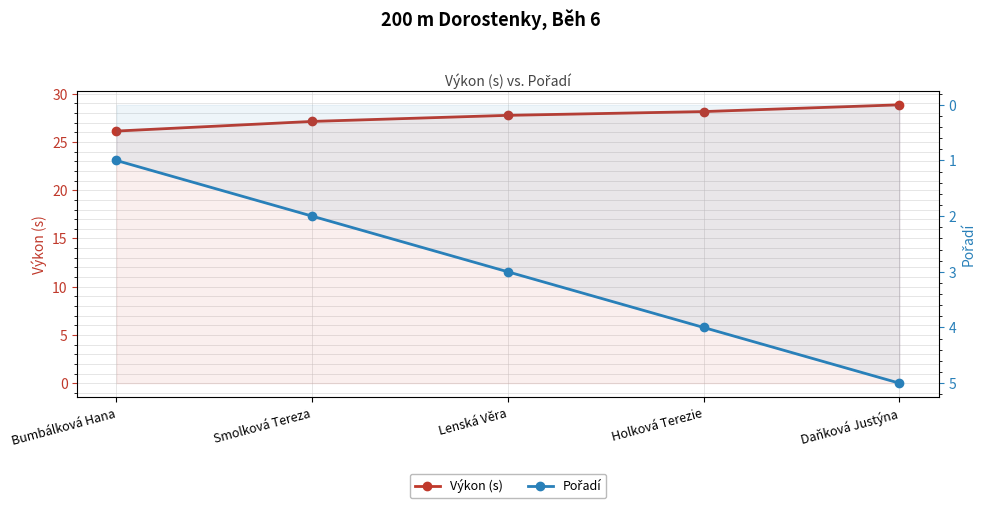

What is the maximum value for Výkon (s)?

28.9